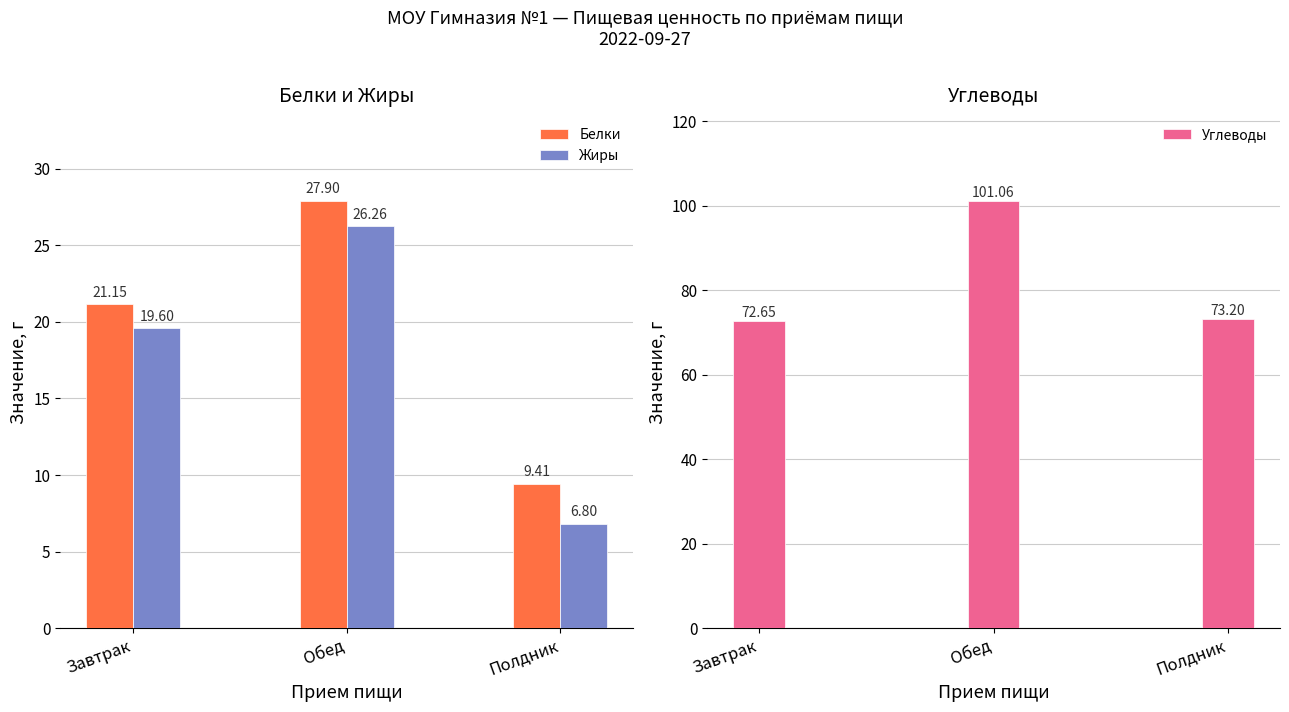

Which series has the largest total across all categories?

Углеводы